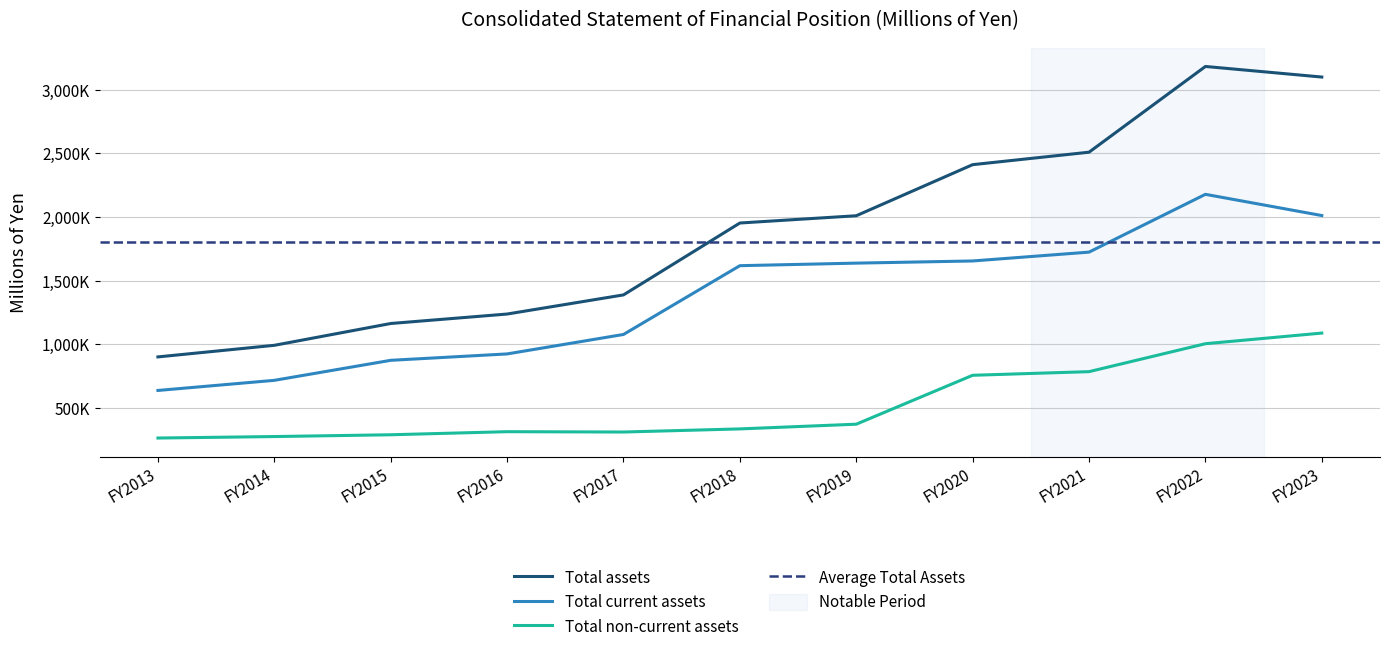

Is the value of Total non-current assets at FY2023 greater than the value of Total current assets at FY2018?

No